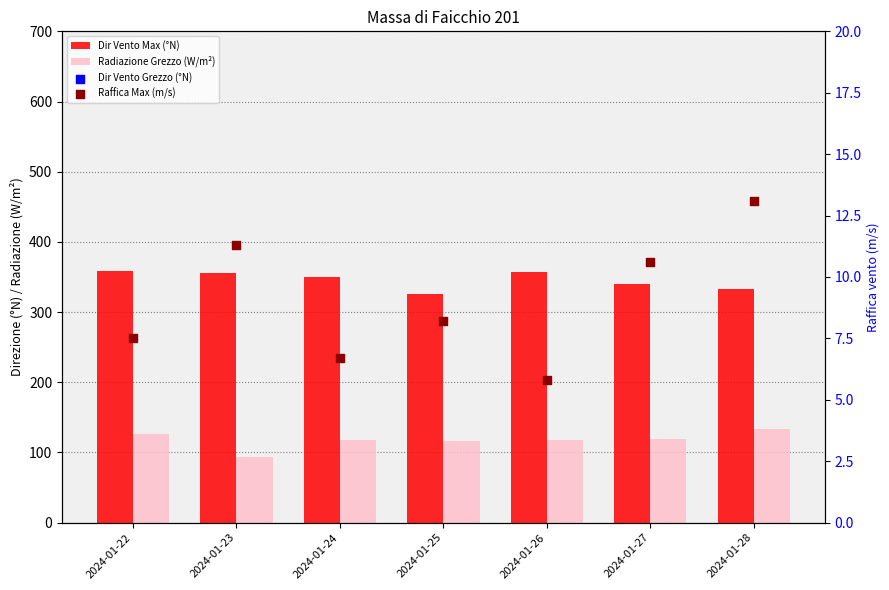

At which category is the sum across all series the highest?

2024-01-22